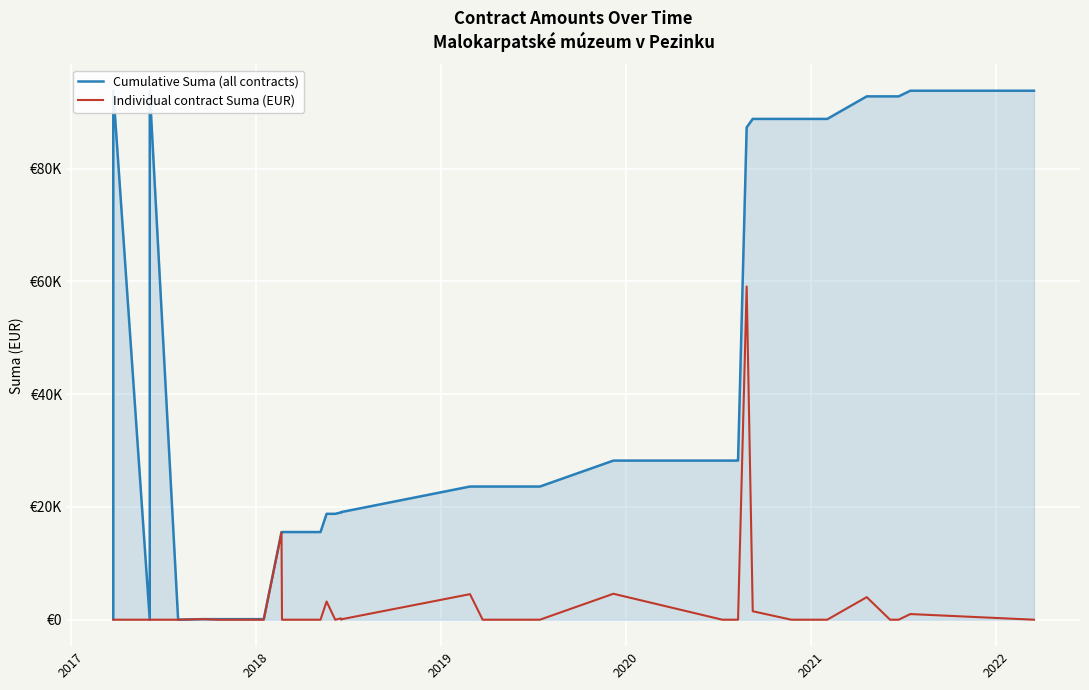

Which series has the largest total across all categories?

Cumulative Suma (all contracts)